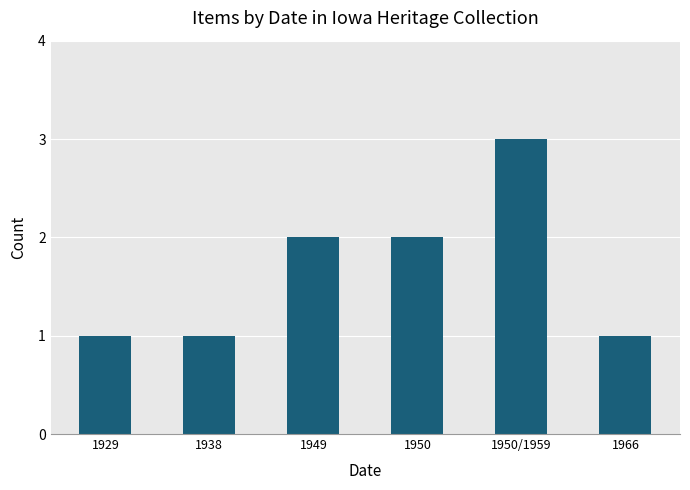

What is the average value?

2